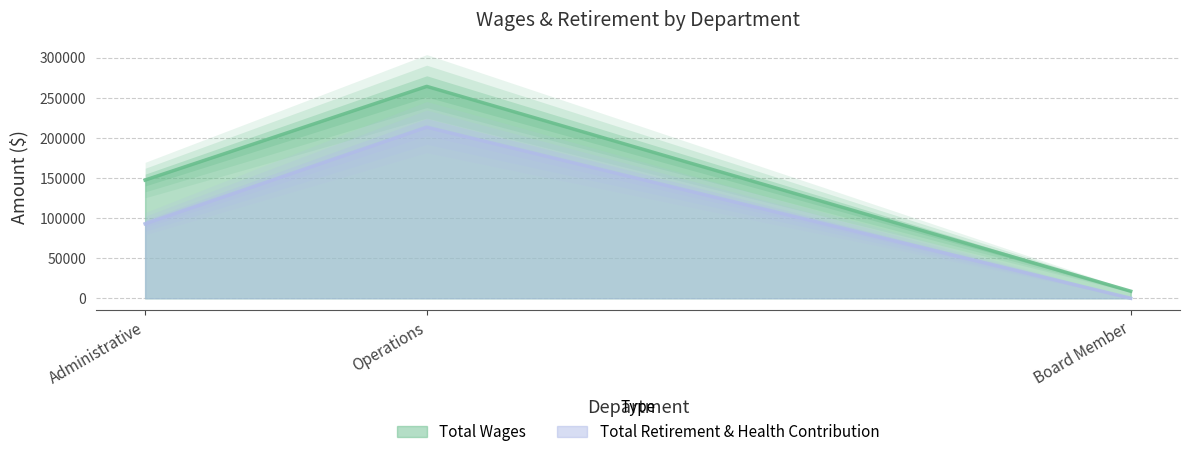

What is the value of the Total Wages point at the 3rd from the left?

8800